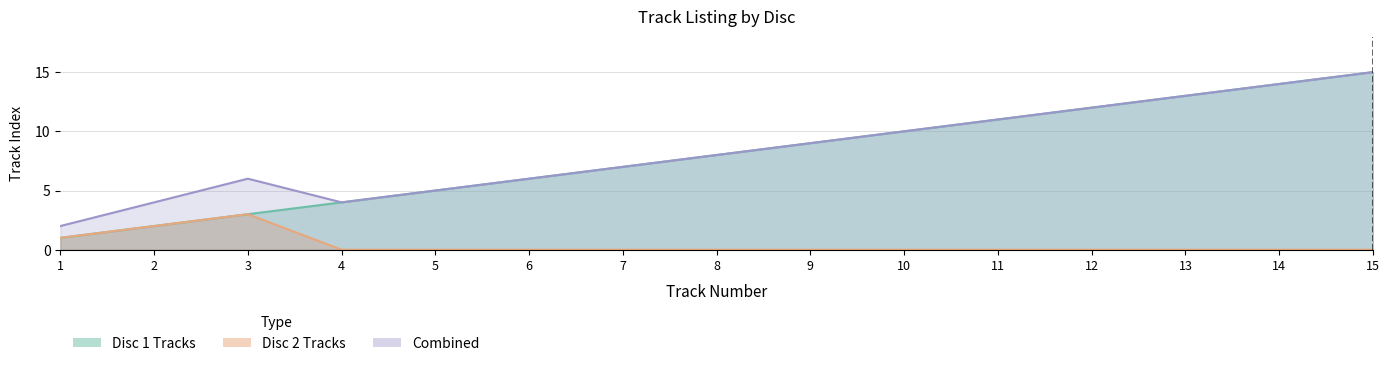

True or false: Disc 1 Tracks and Combined intersect in this chart.

False